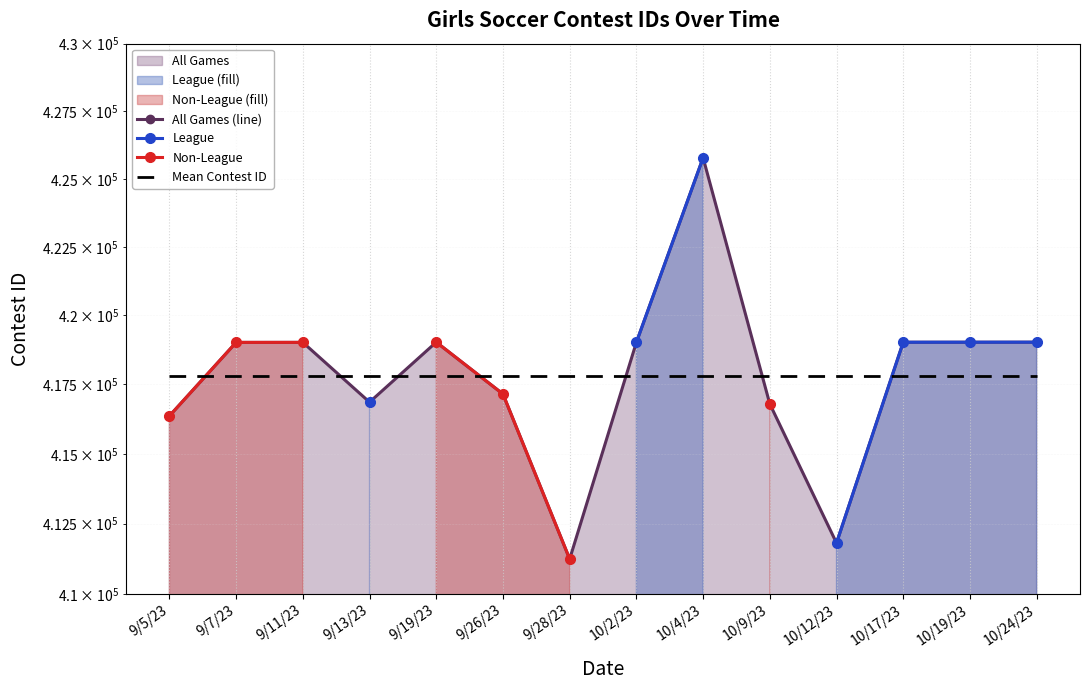

Between 9/28/23 and 10/12/23, which series saw the biggest shift?

All Games (line)